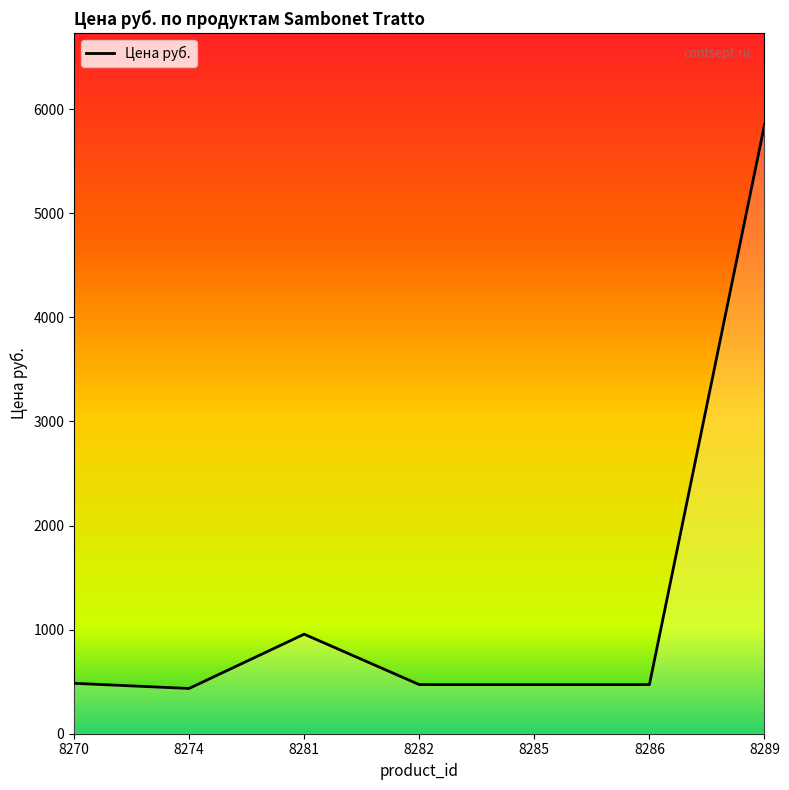

What is the minimum value shown in the chart?

434.7